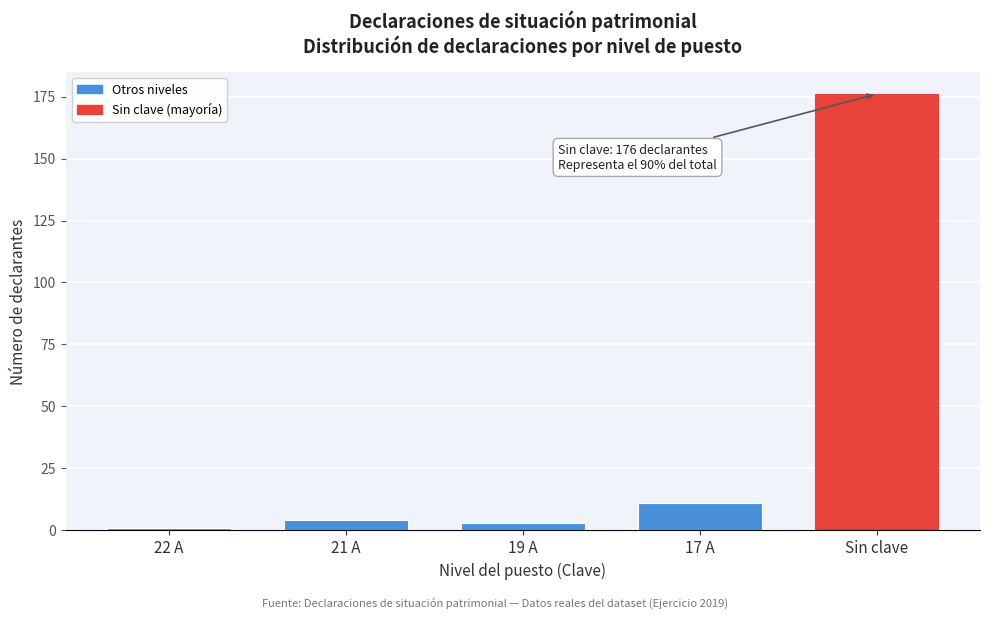

Reading left to right, list all the values displayed in this chart.

1	4	3	11	176